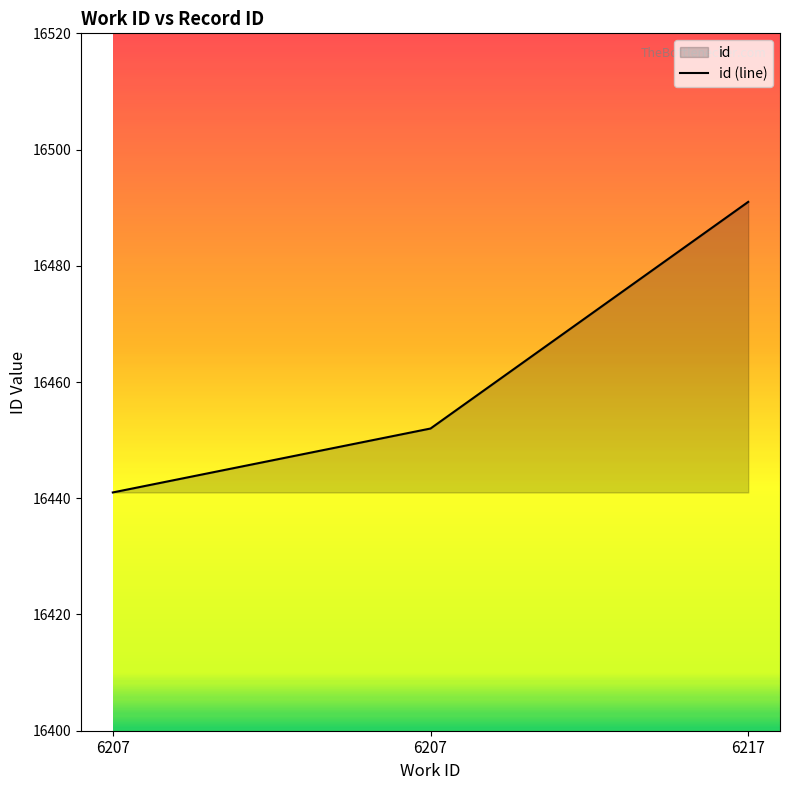

How many lines are shown in the chart?

1